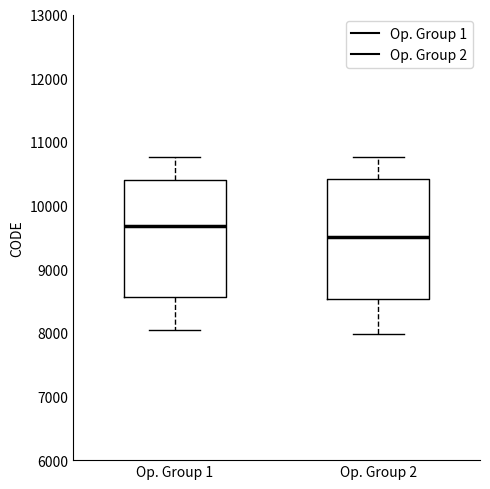

Where is the lower edge of the box for Op. Group 1 on the y-axis? The values are not printed on the chart, so give them approximately, as read against the axis.

8600